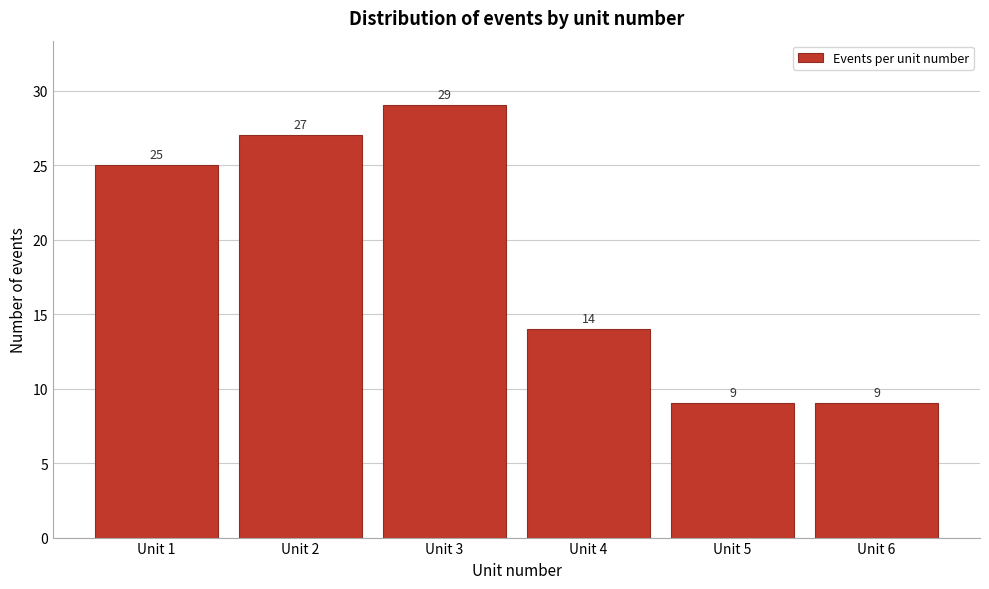

Reading left to right, list all the values displayed in this chart.

25	27	29	14	9	9